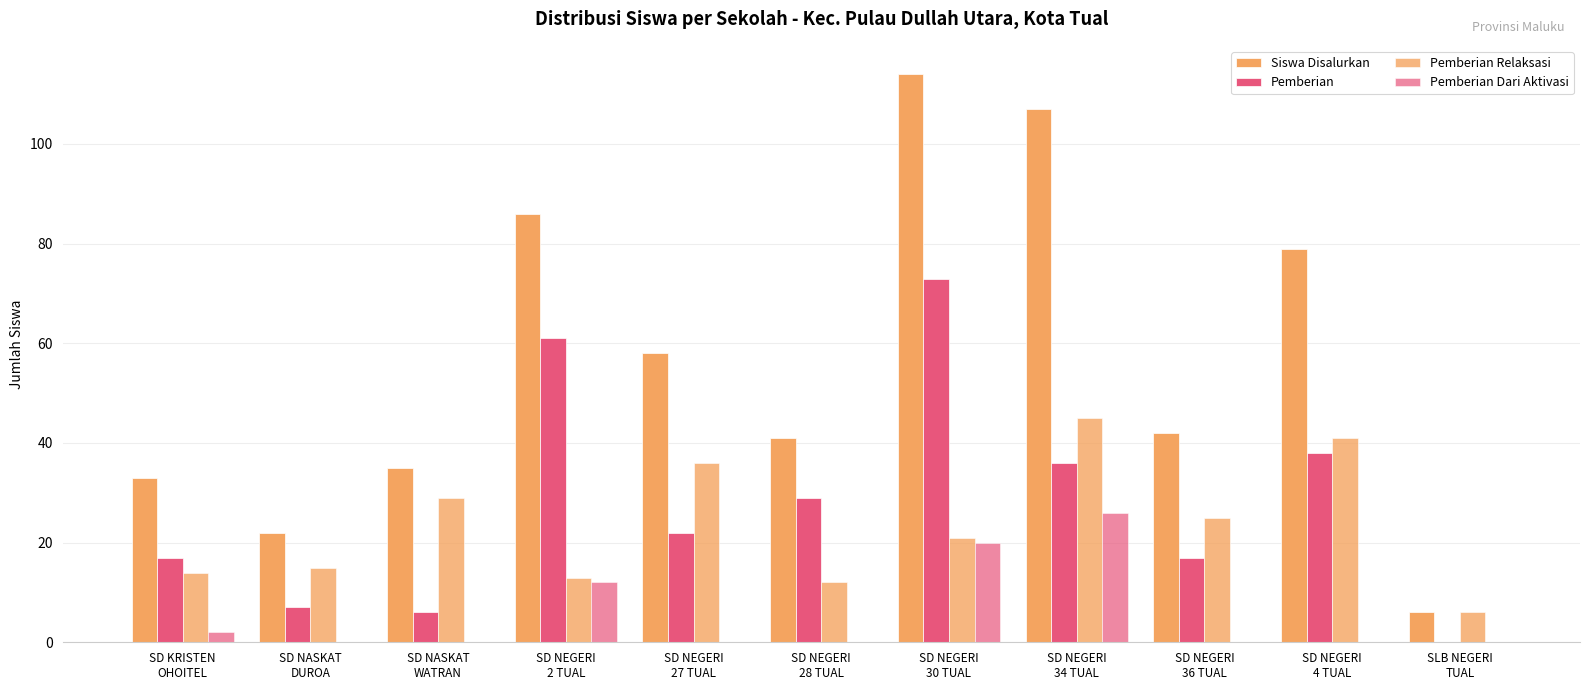

True or false: Pemberian has a value of 6 at SD NASKAT
WATRAN.

True